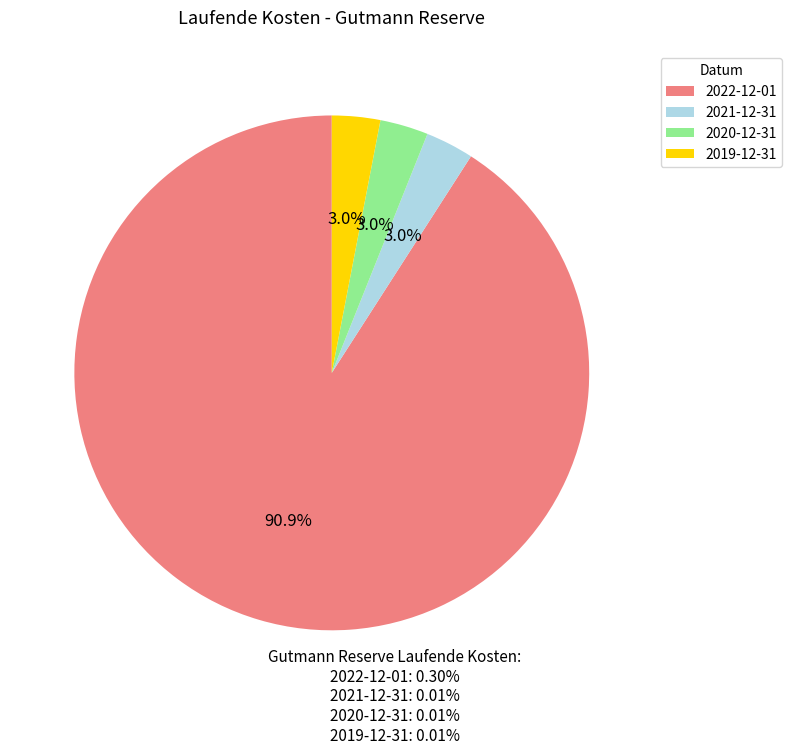

Which category has the biggest portion of the pie?

2022-12-01